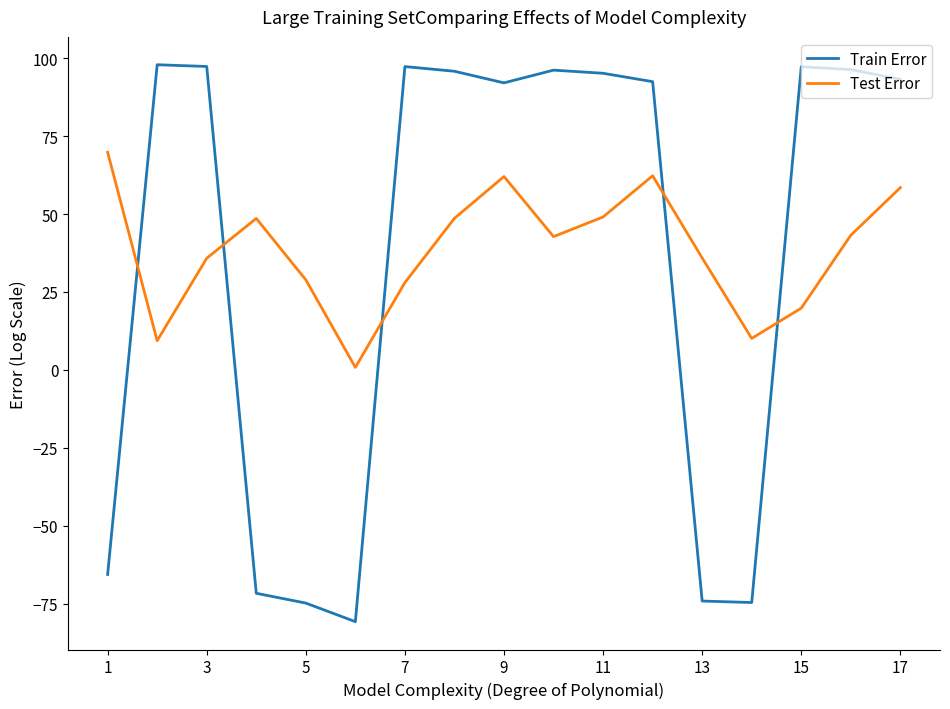

True or false: Test Error and Train Error cross at least once.

True